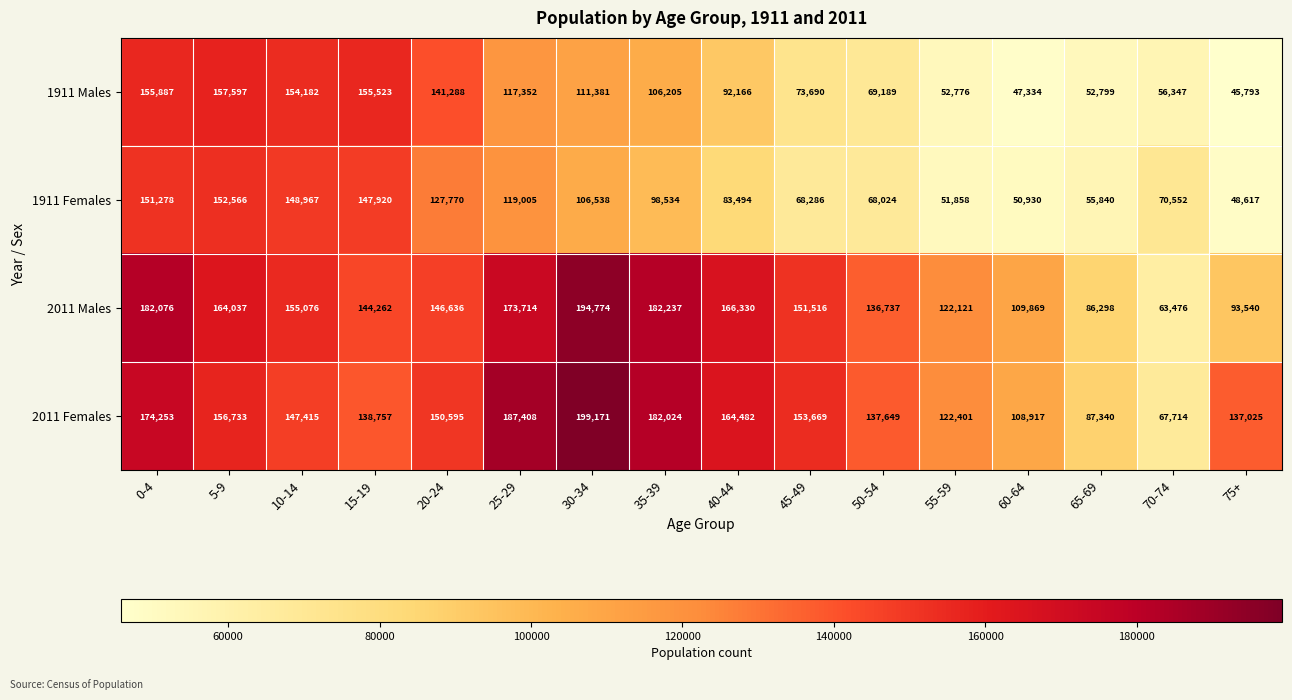

True or false: 2011 Males has a value of 162161 at 75+.

False